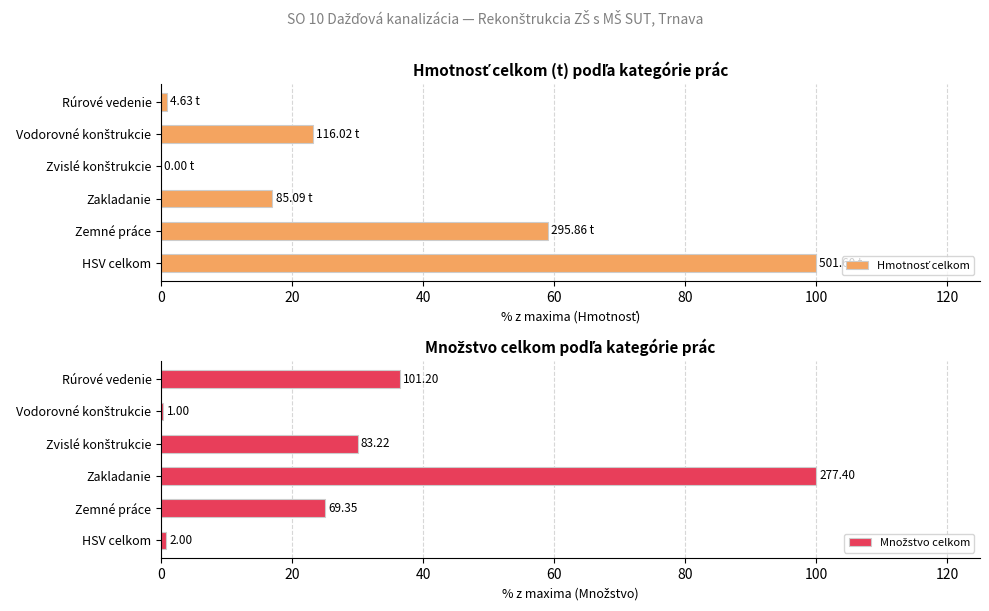

What is the value of the Množstvo celkom bar at the 5th from the left?

0.4